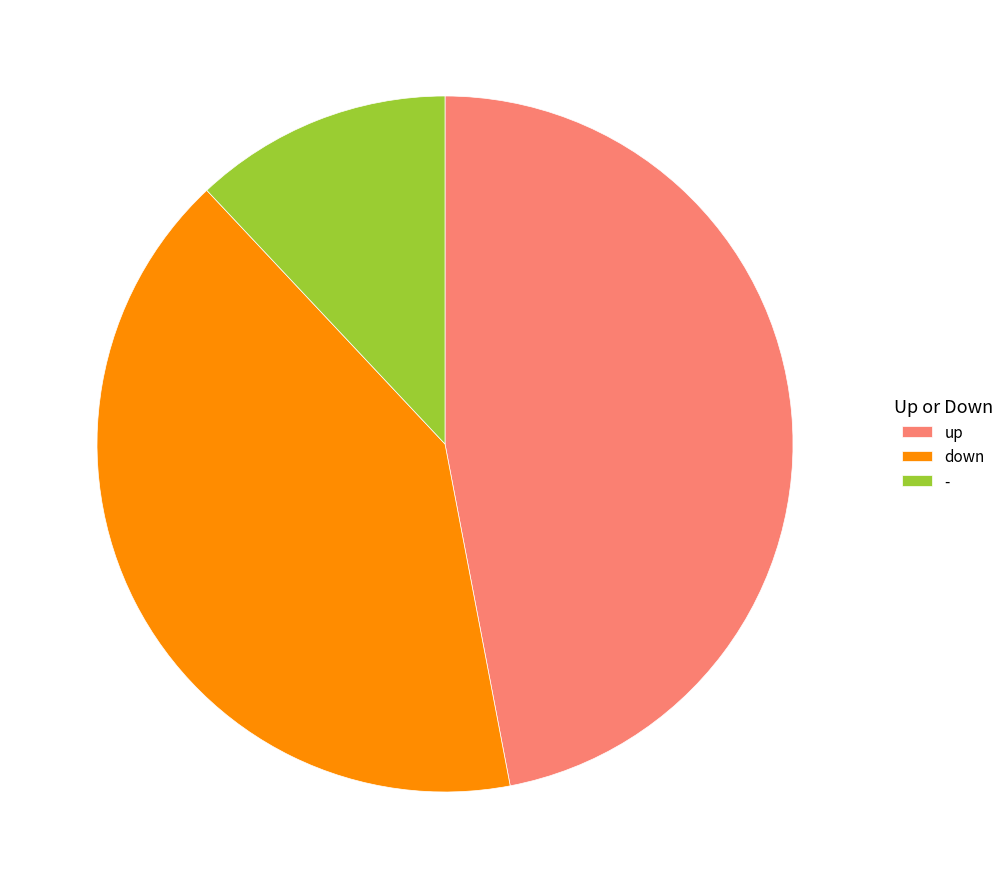

Which category has the smallest portion of the pie?

-